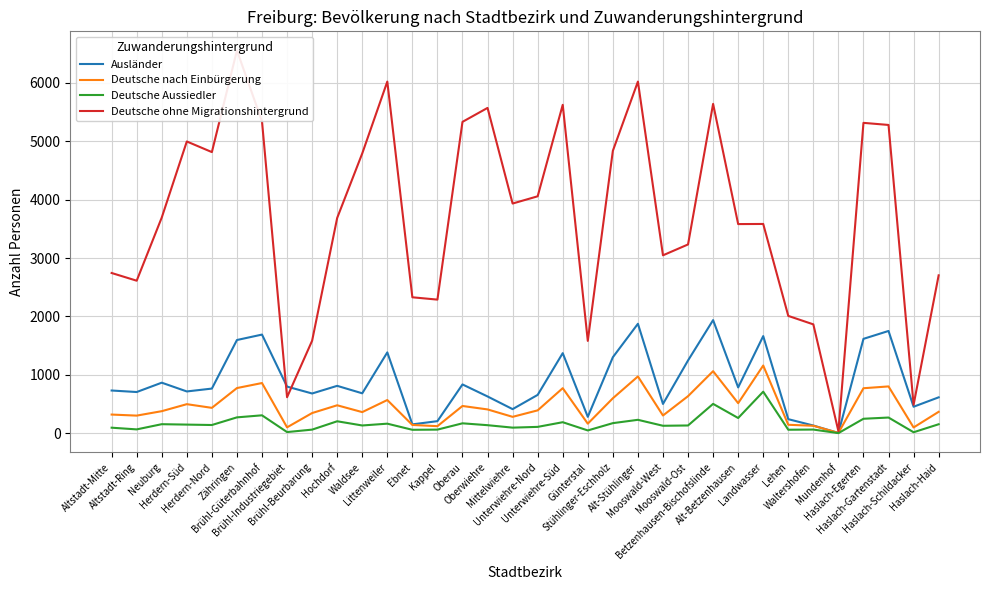

At how many categories does at least one series exceed 6538?

1